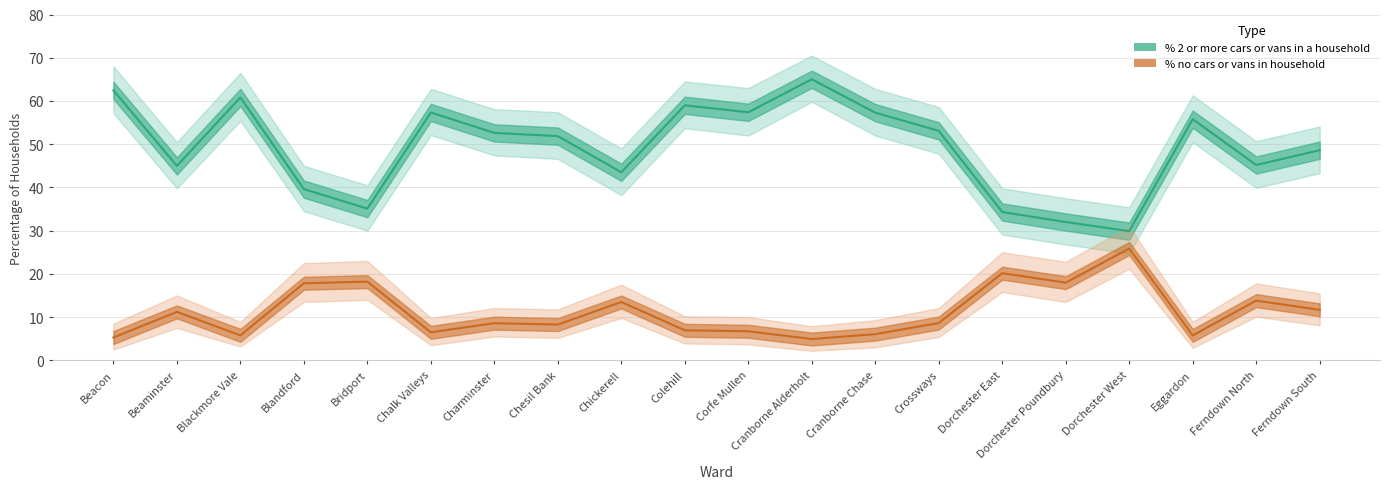

In % 2 or more cars or vans in a household, how many points are higher than both neighbors (excluding endpoints)?

5